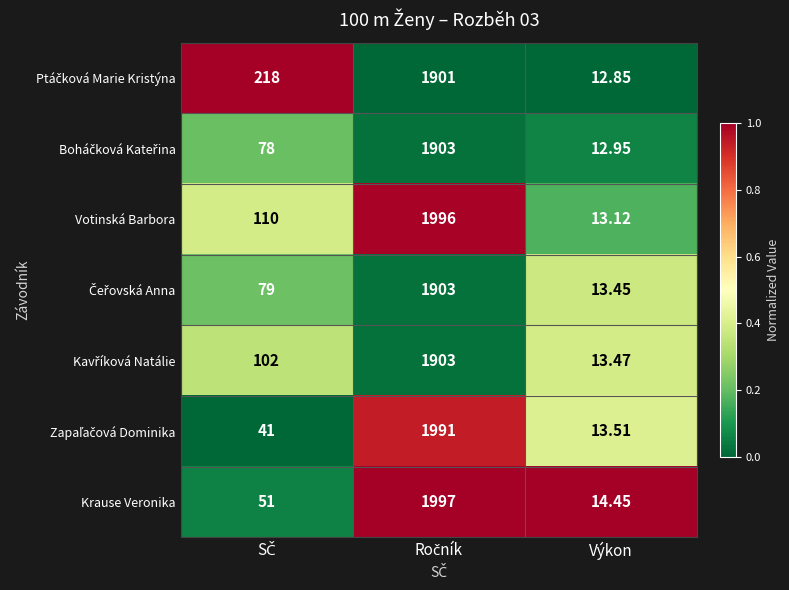

Which series has the largest range (max minus min)?

Votinská Barbora